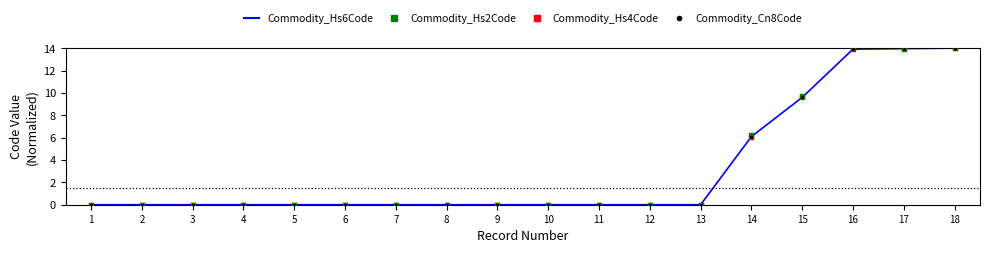

At which category is the sum across all series the highest?

18